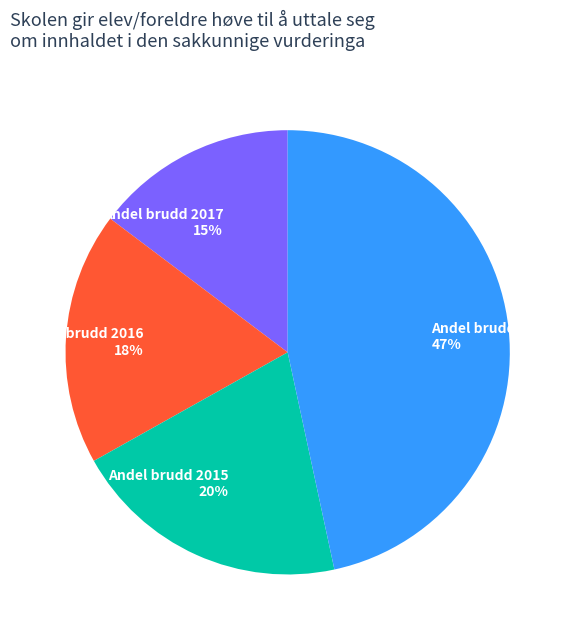

What percentage is the Andel brudd 2017 slice, to the nearest percent?

15%